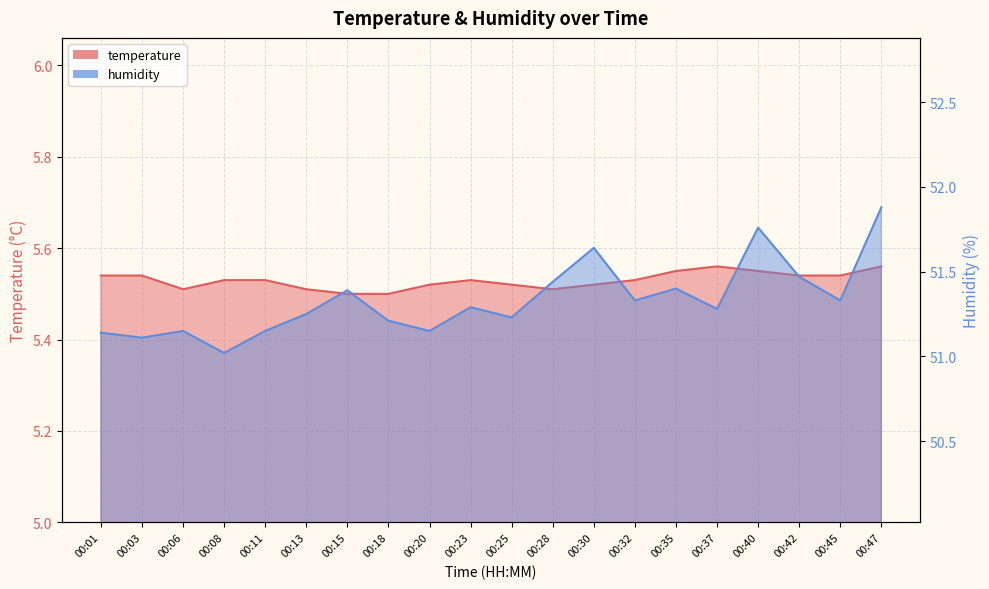

Rank the series at 00:32 from lowest to highest value.

temperature, humidity